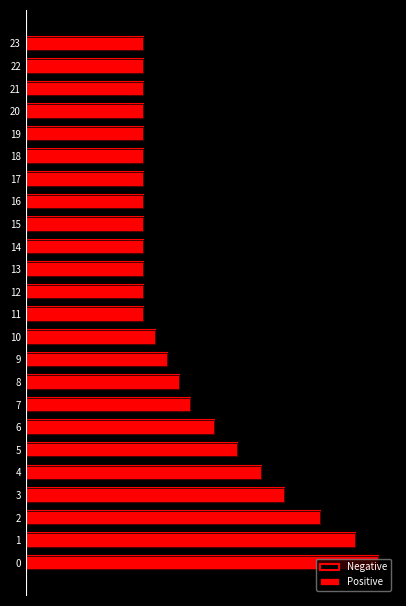

Is it true that Negative equals 19.3 at 8?

False